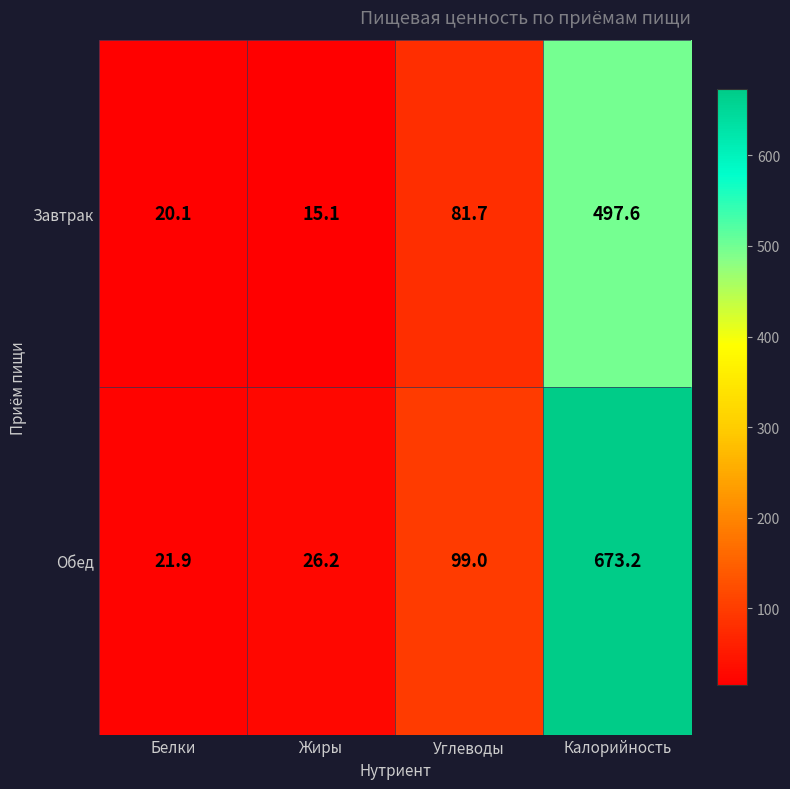

What is the average value of the Завтрак series?

153.6